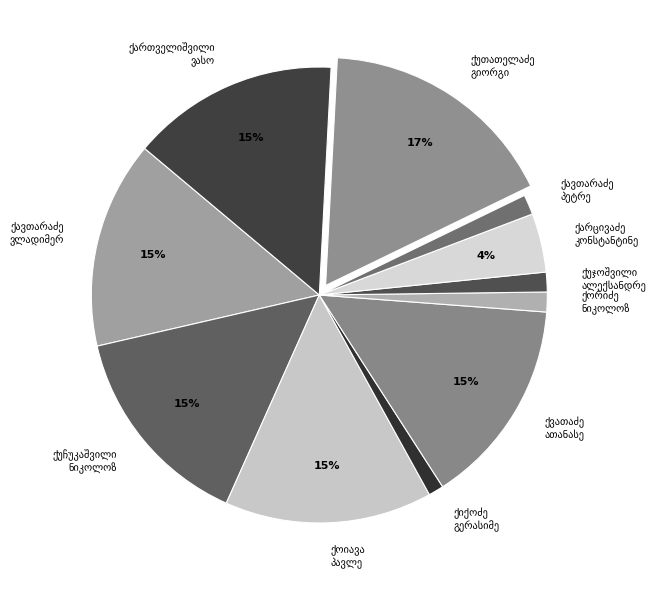

To the nearest percent, what is the difference between the largest and smallest slice percentages?

16%